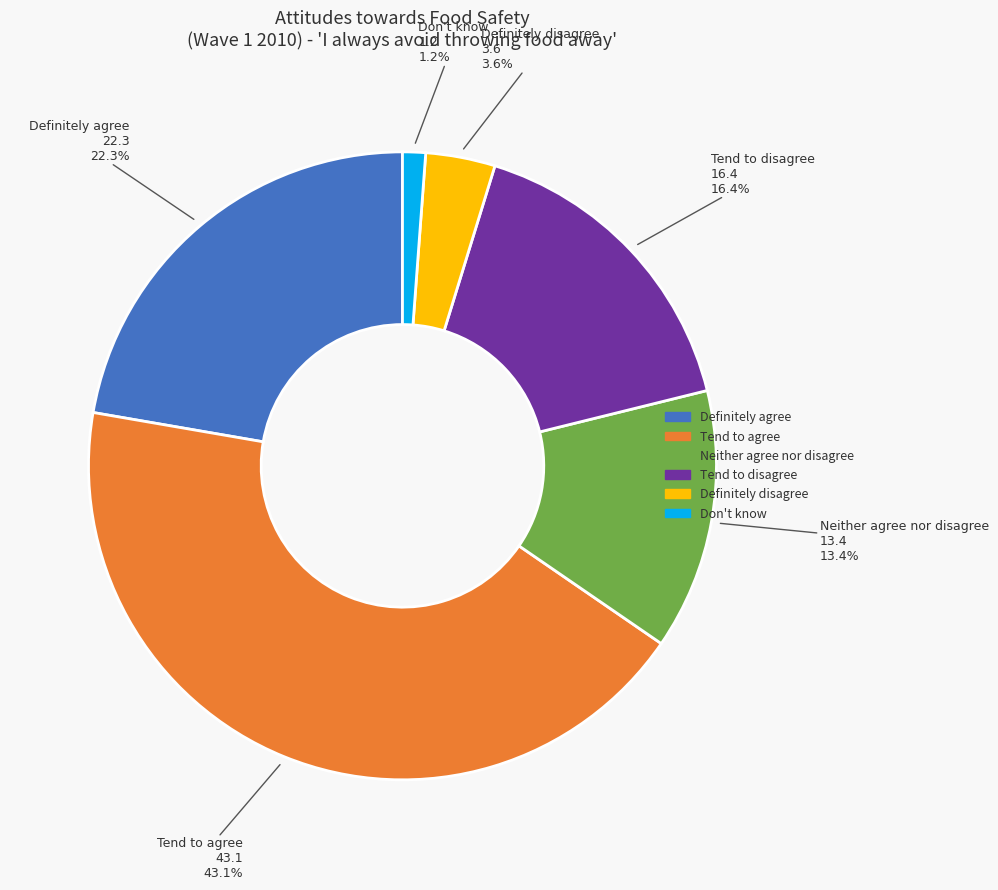

To the nearest percent, what portion does Neither agree nor disagree represent?

13%